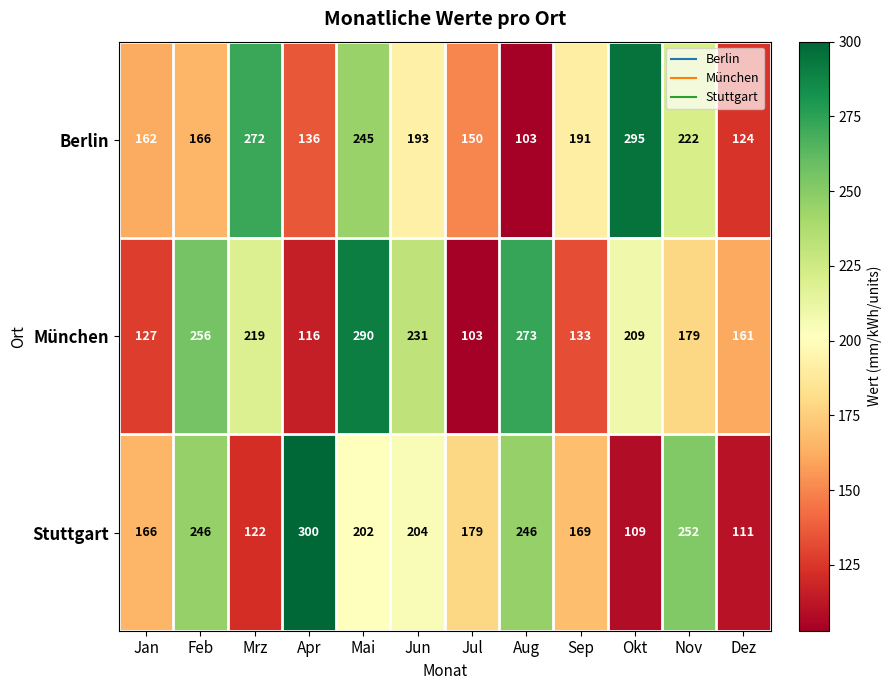

List the series in order of their overall mean, lowest first.

Berlin, München, Stuttgart